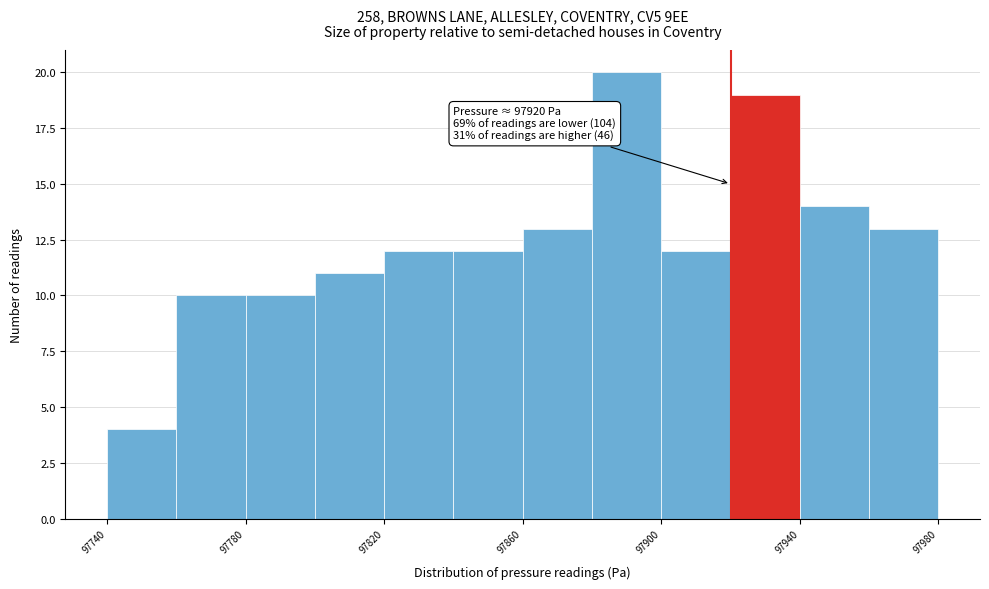

Over which range of the x-axis is the bar tallest?

97880 to 97900